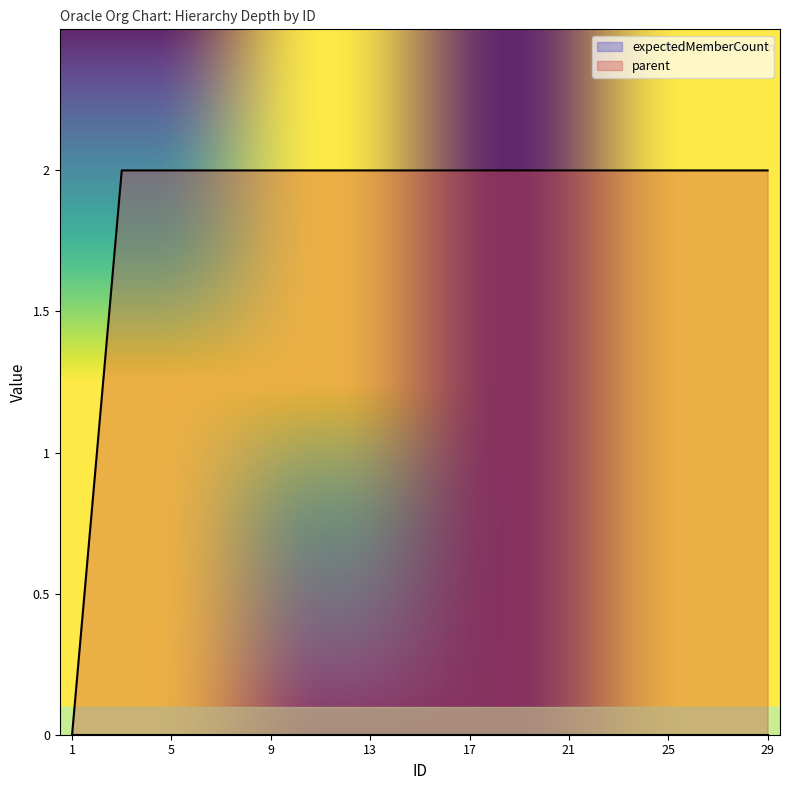

Where is the data nearest to the value 1?

2